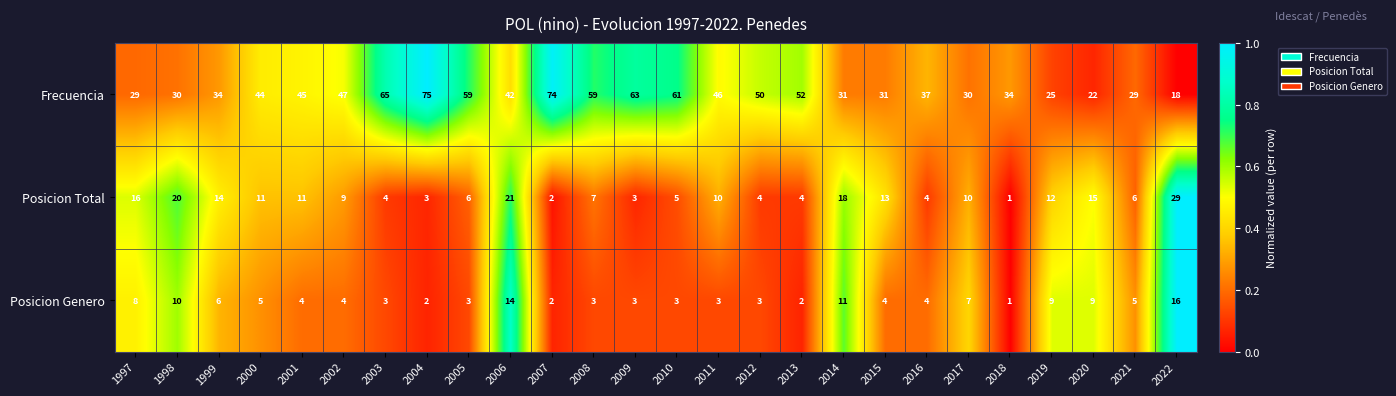

What is the sum of the Posicion Genero values at 2012 and 2019?

12